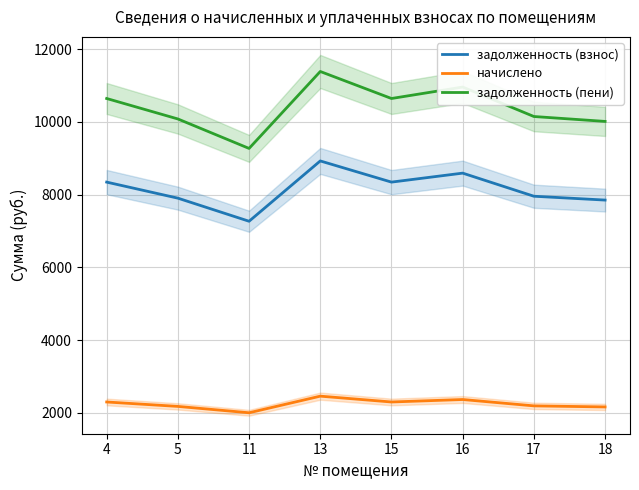

True or false: начислено and задолженность (взнос) cross at least once.

False